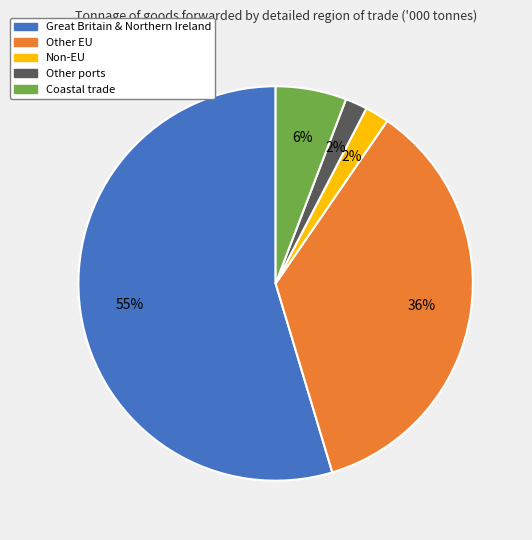

Which has a higher value, Coastal trade or Great Britain & Northern Ireland?

Great Britain & Northern Ireland